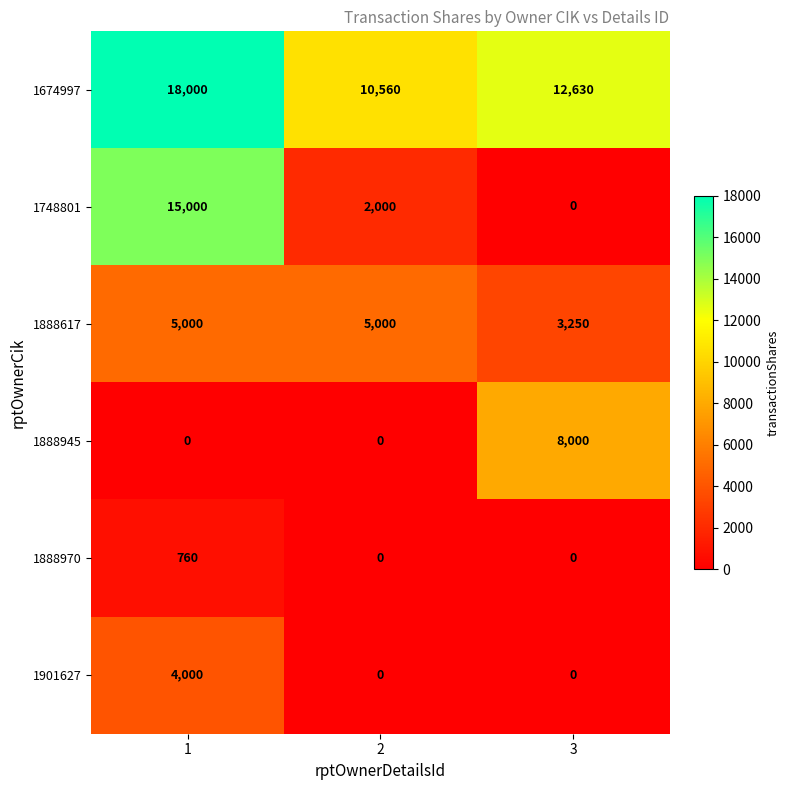

What is the total value across all series at 3?

23880